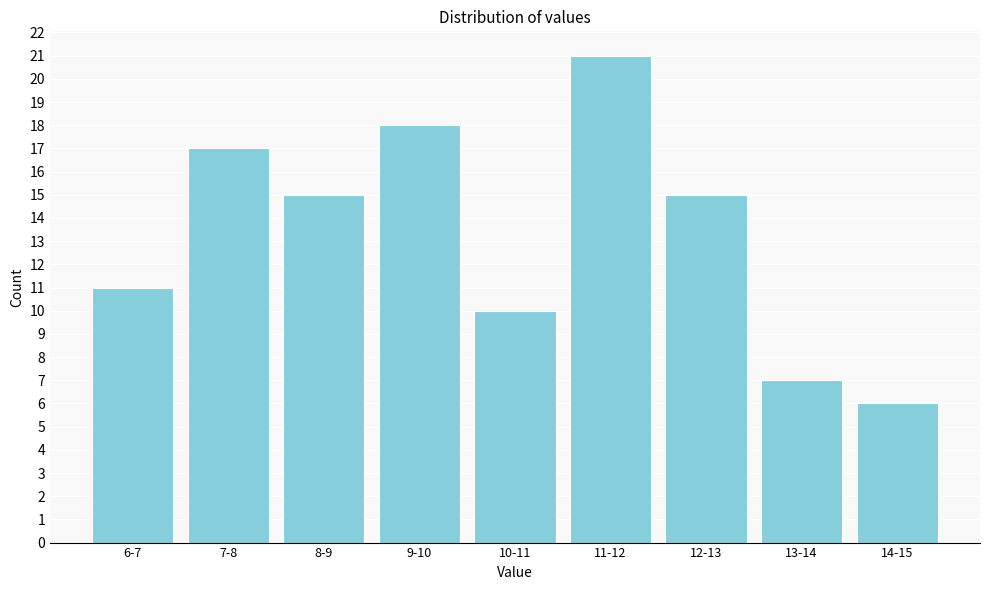

Reading right to left, transcribe all the data shown in this chart.

6	7	15	21	10	18	15	17	11